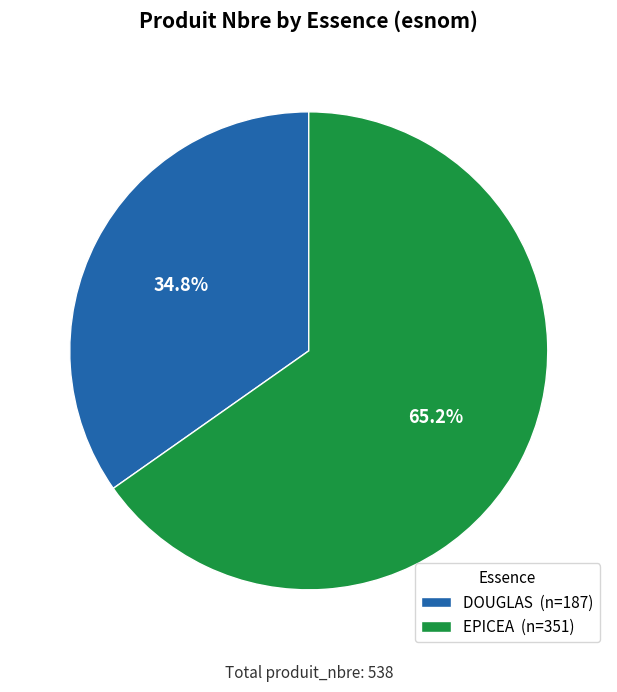

To the nearest percent, what is the average slice percentage?

50%